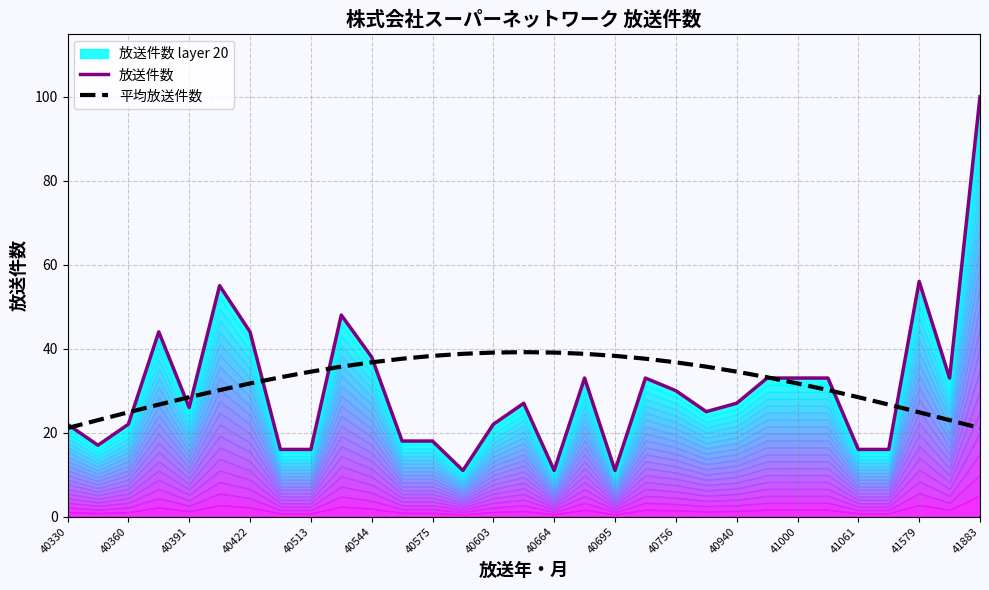

What is the maximum value for 平均放送件数?

39.2